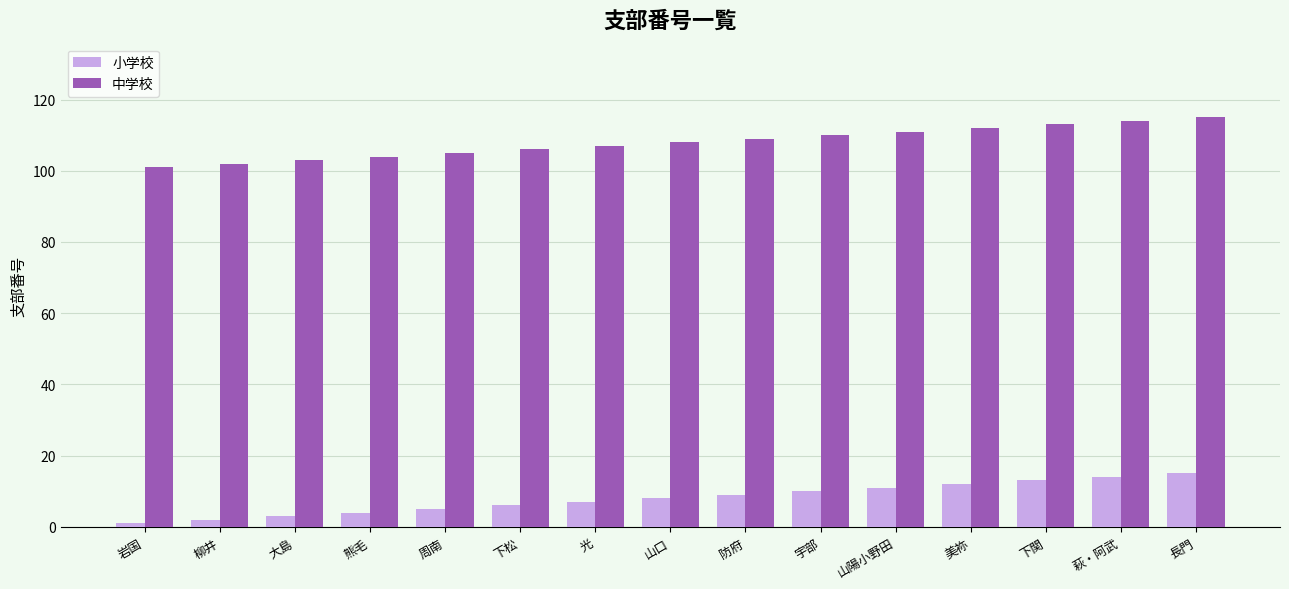

What is the spread (max minus min) of values at 防府?

100